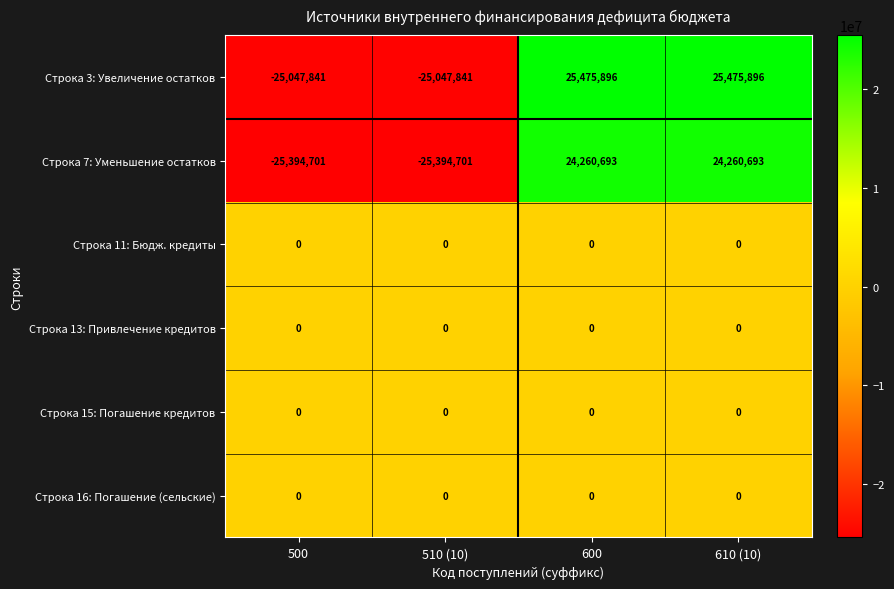

Which series has the largest range (max minus min)?

Строка 3: Увеличение остатков